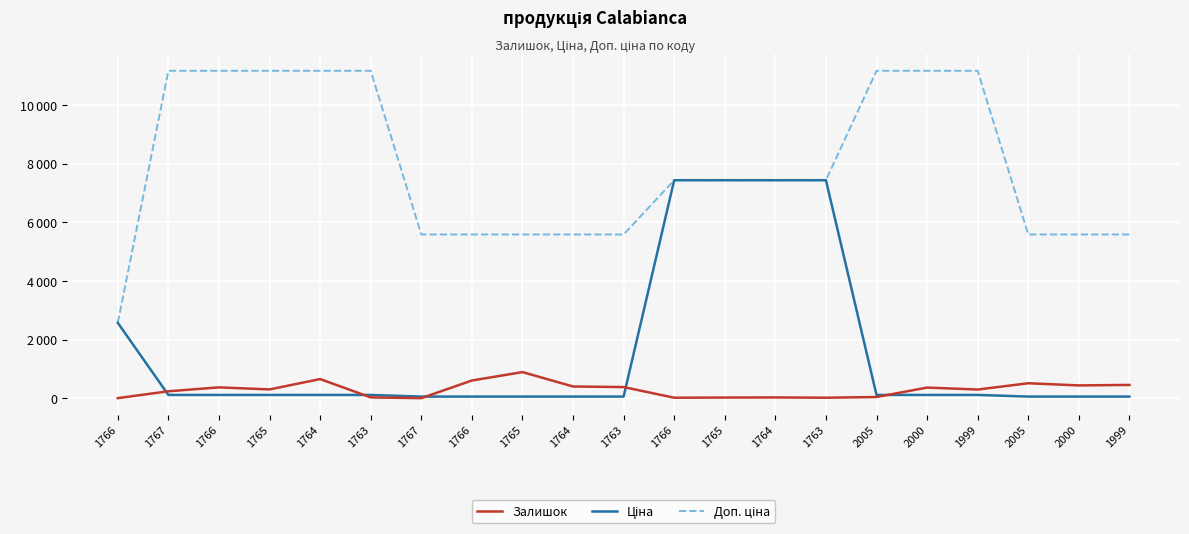

Does the chart display data point markers on the line(s)?

No